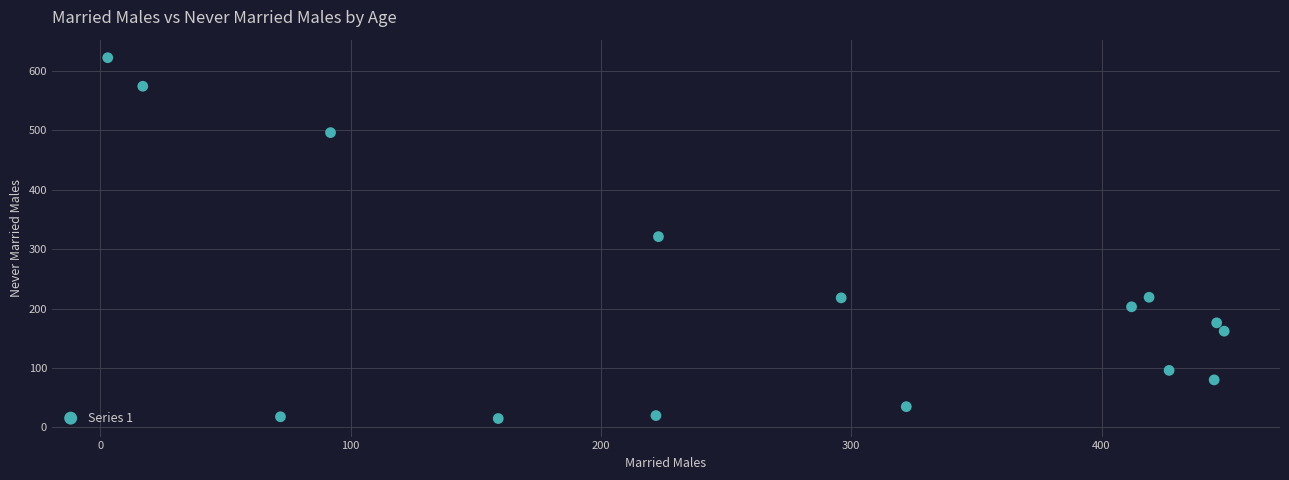

What is the range of Y values (max minus min)?

607